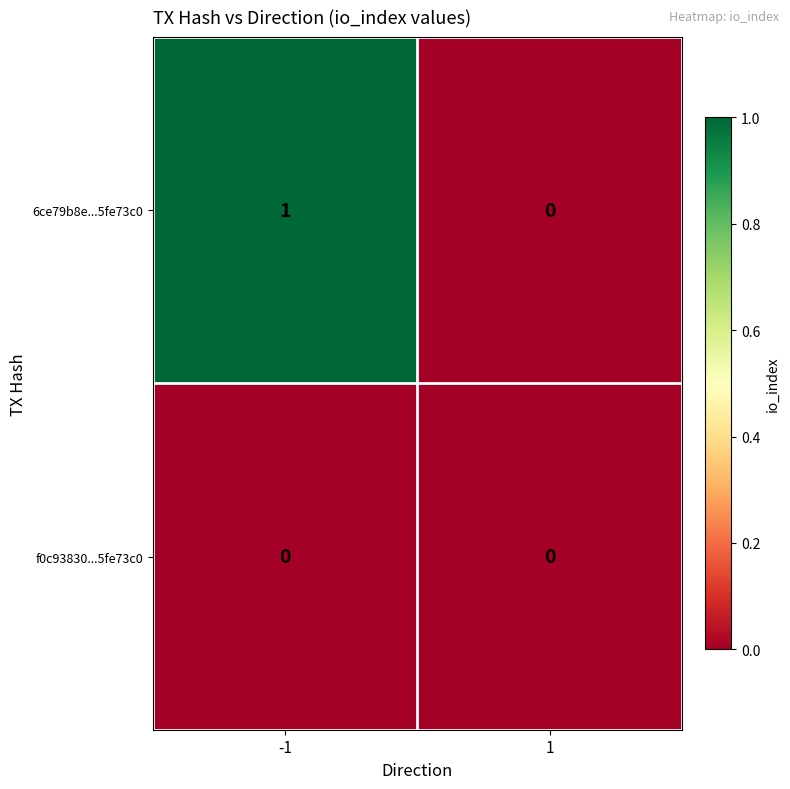

Count the number of categories in the chart.

2